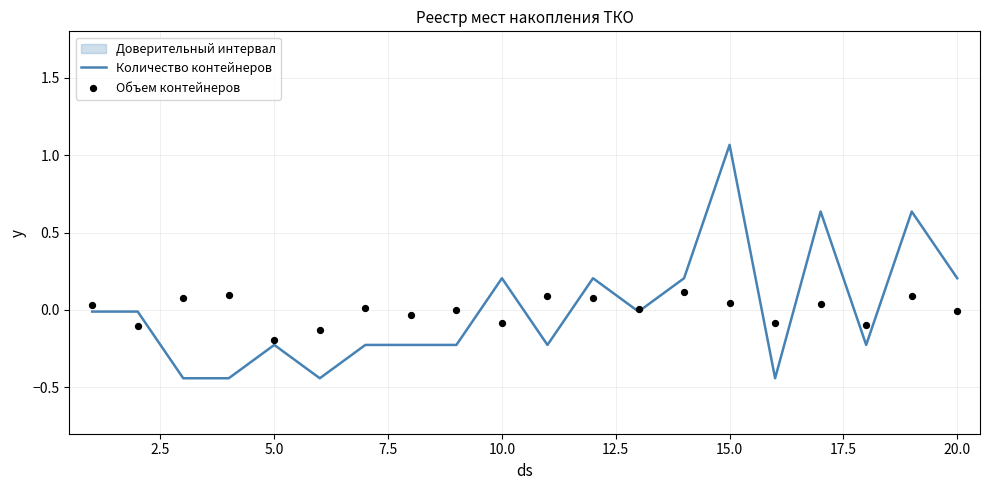

Is it true that Количество контейнеров equals 0.2 at 10.0?

True